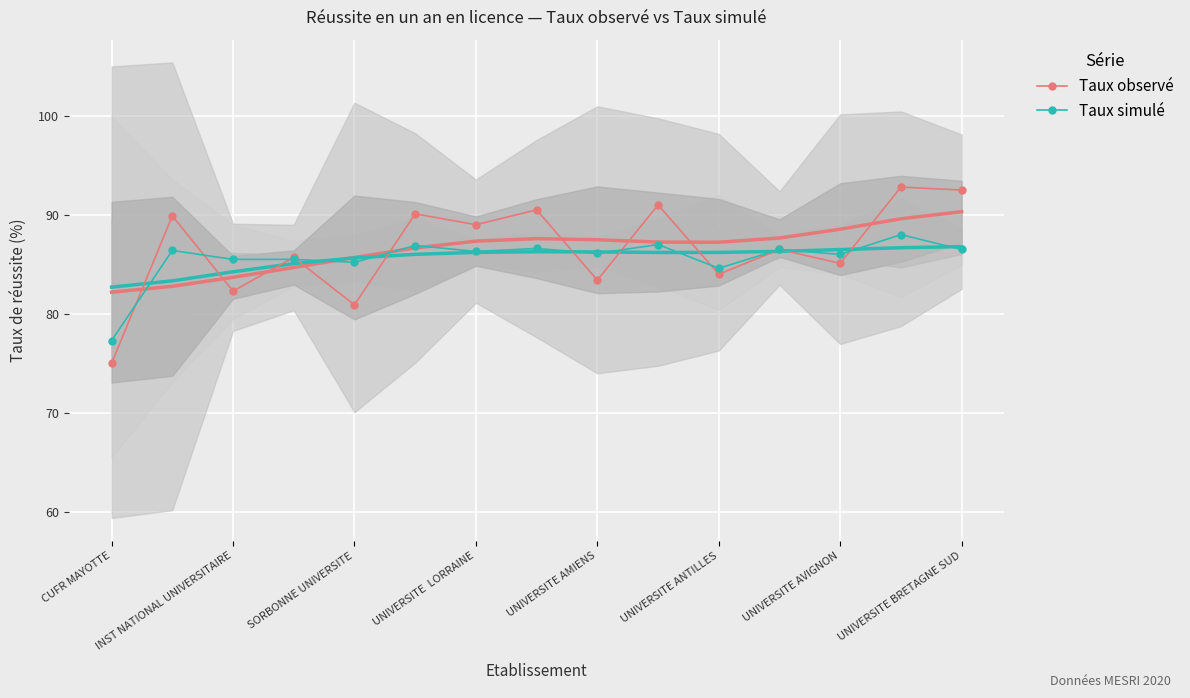

What is the maximum value for Taux observé?

92.8